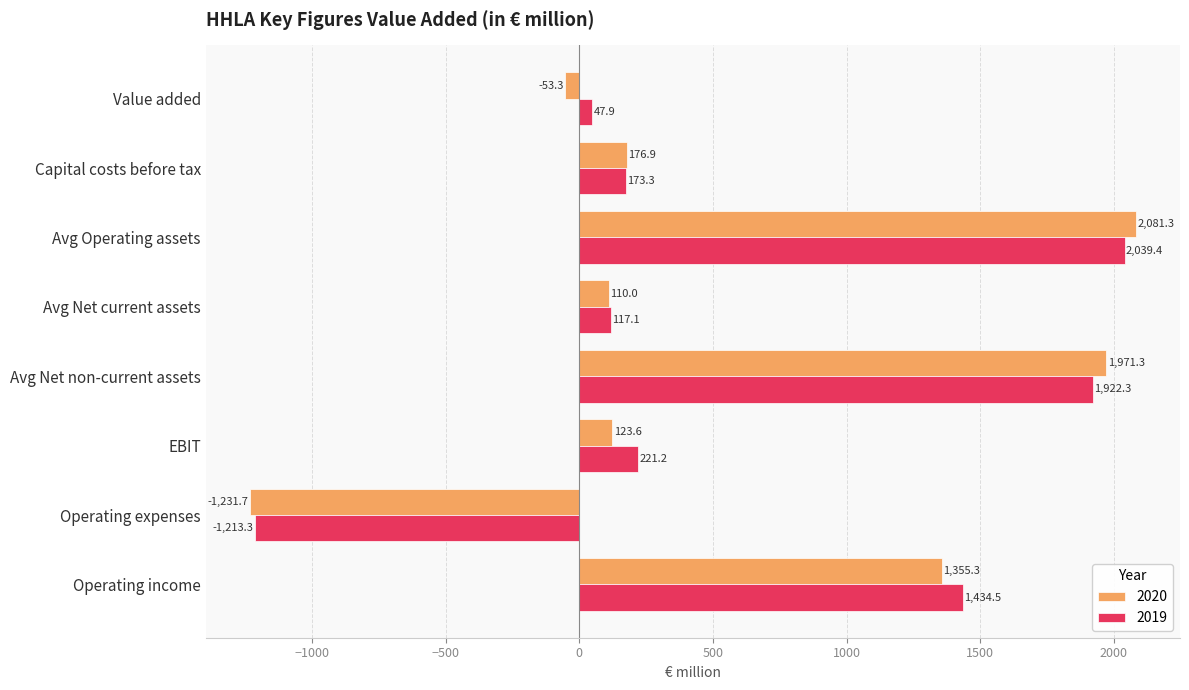

True or false: 2020 has a value of -53.3 at Value added.

True